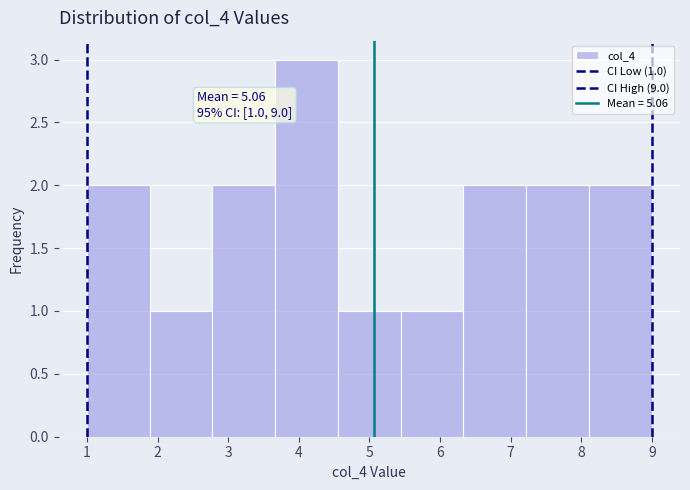

Which range on the x-axis has the tallest bar?

3.7 to 4.6